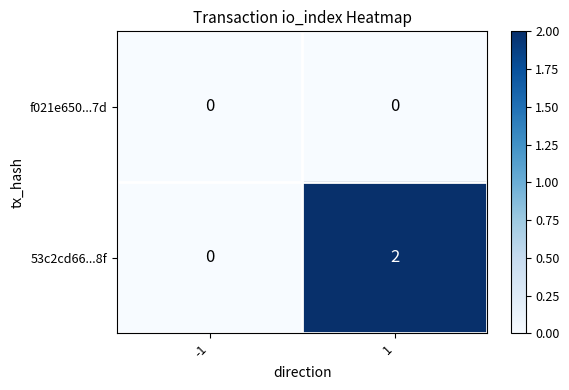

The value of 53c2cd66...8f at -1 is 0. True or false?

True